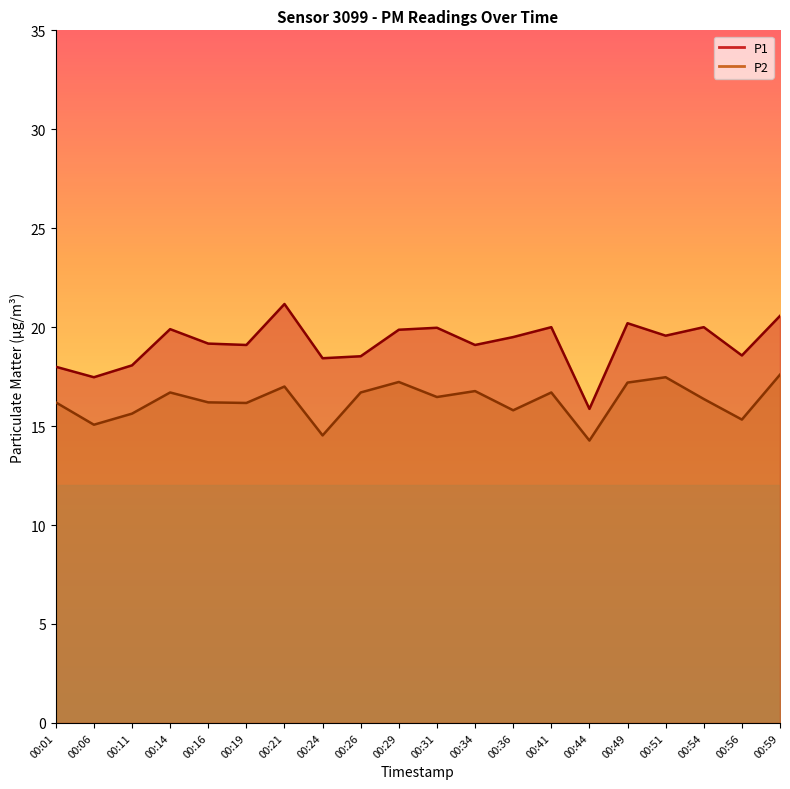

True or false: P2 and P1 intersect in this chart.

False